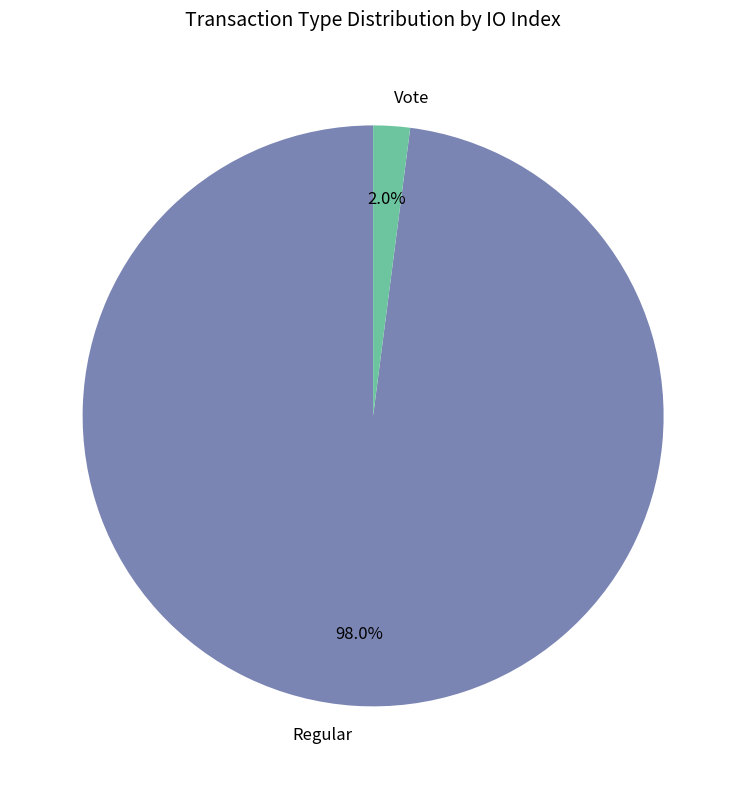

The Vote slice represents 2% of the pie. True or false?

True